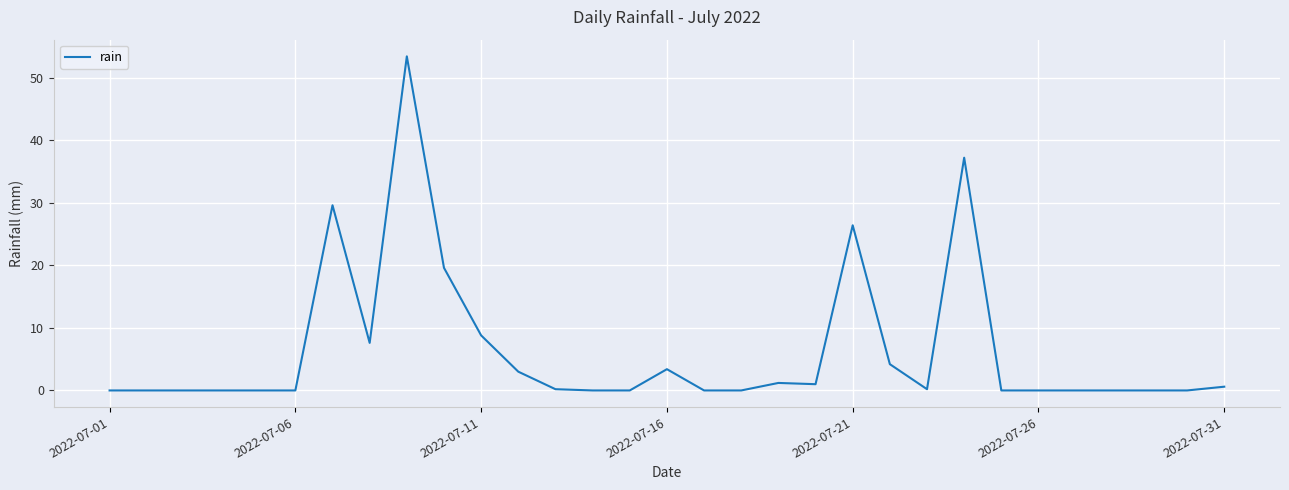

What is the maximum value shown in the chart?

53.4